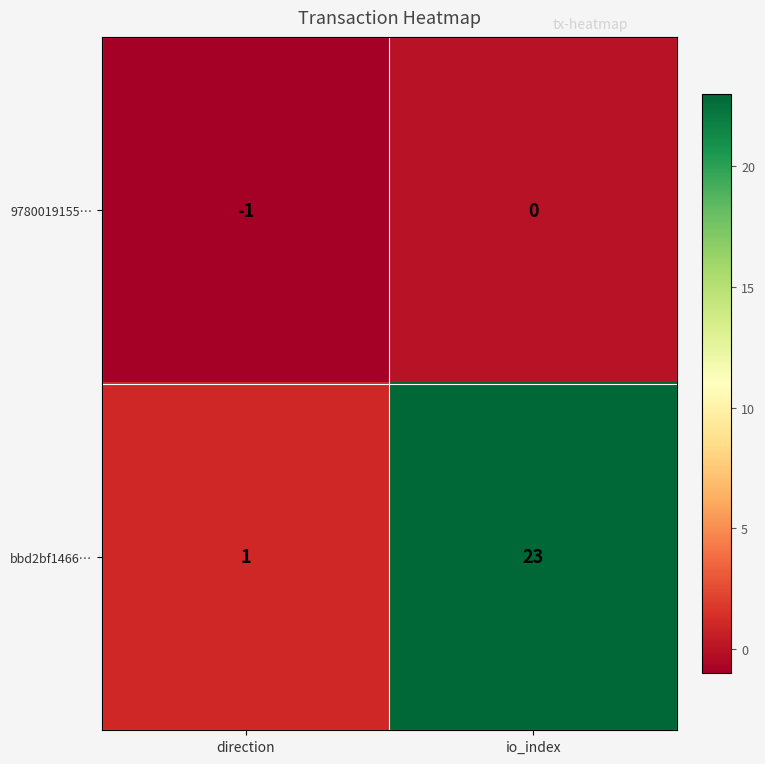

How many distinct data groups are displayed?

2